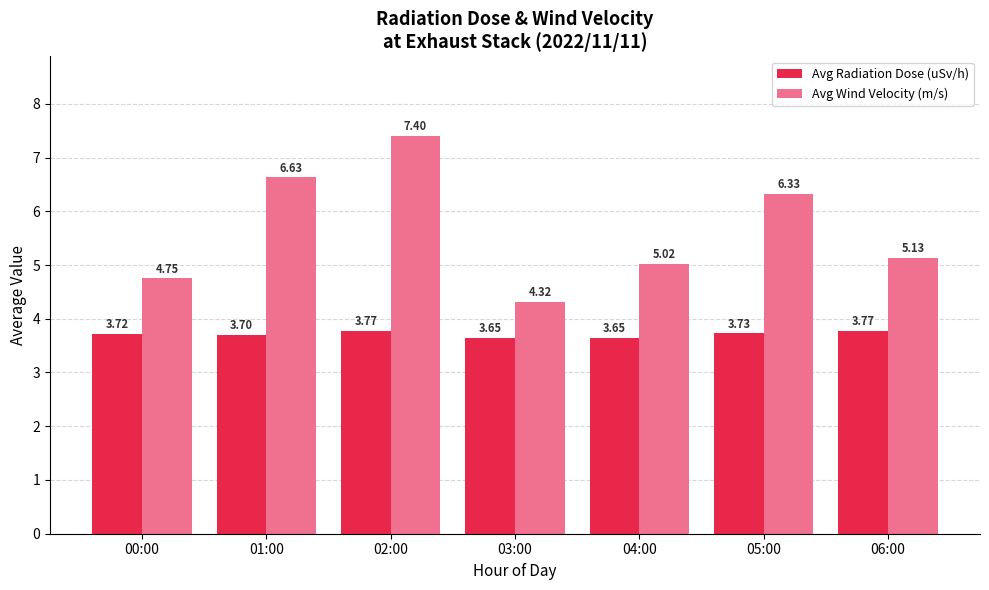

What is the difference between the maximum and second lowest values in the Avg Radiation Dose (uSv/h) series?

0.1